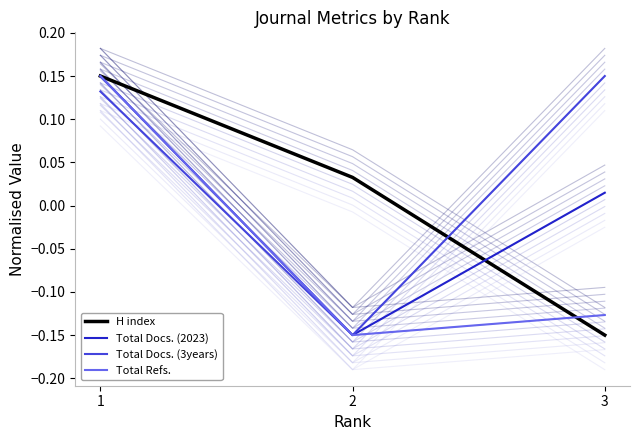

Is it true that H index equals 0.0 at 2?

True